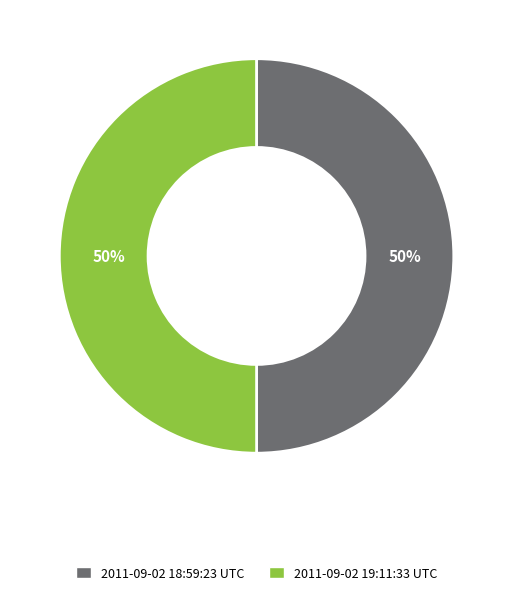

To the nearest percent, what percentage of the pie is 2011-09-02 18:59:23 UTC?

50%